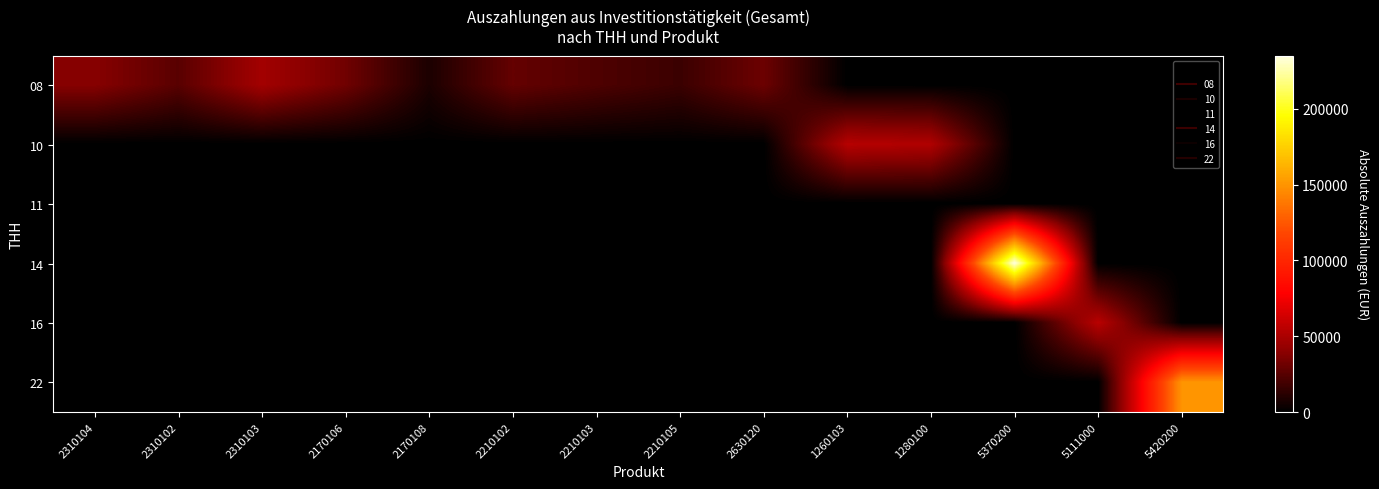

How many categories are shown in the chart?

14